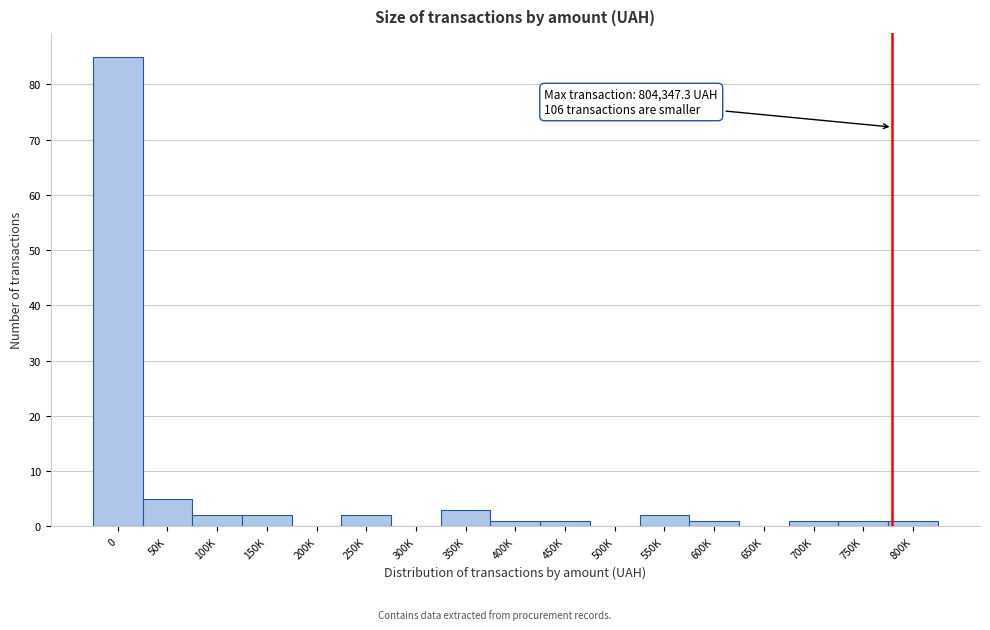

Reading left to right, extract all data points from this chart.

0=85	50K=5	100K=2	150K=2	200K=0	250K=2	300K=0	350K=3	400K=1	450K=1	500K=0	550K=2	600K=1	650K=0	700K=1	750K=1	800K=1